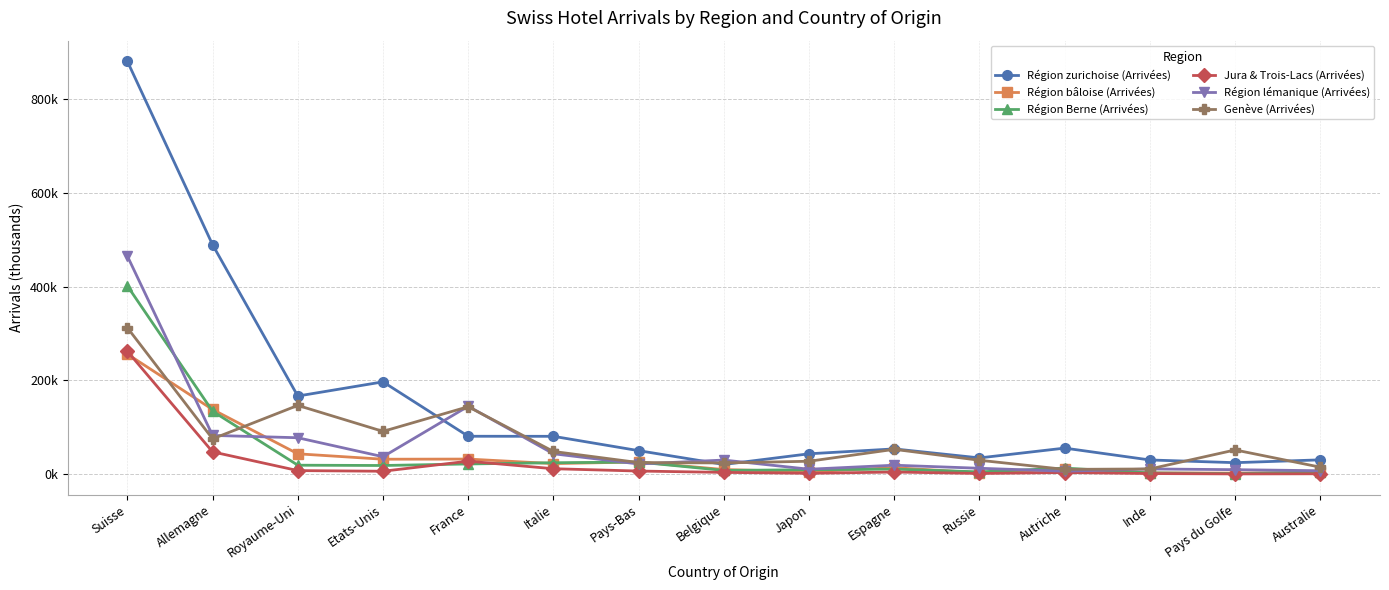

Rank the categories by Genève (Arrivées) value from lowest to highest.

Autriche, Inde, Australie, Belgique, Pays-Bas, Japon, Russie, Italie, Pays du Golfe, Espagne, Allemagne, Etats-Unis, France, Royaume-Uni, Suisse